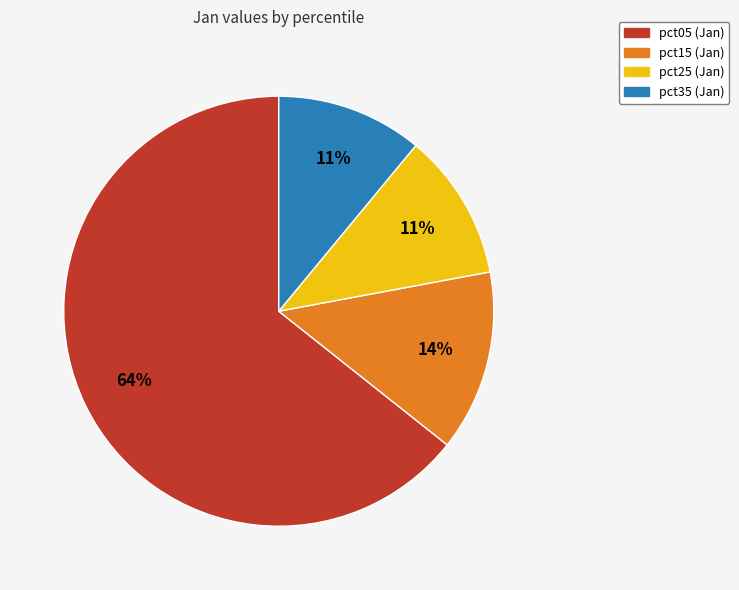

Does any single category account for the majority?

Yes